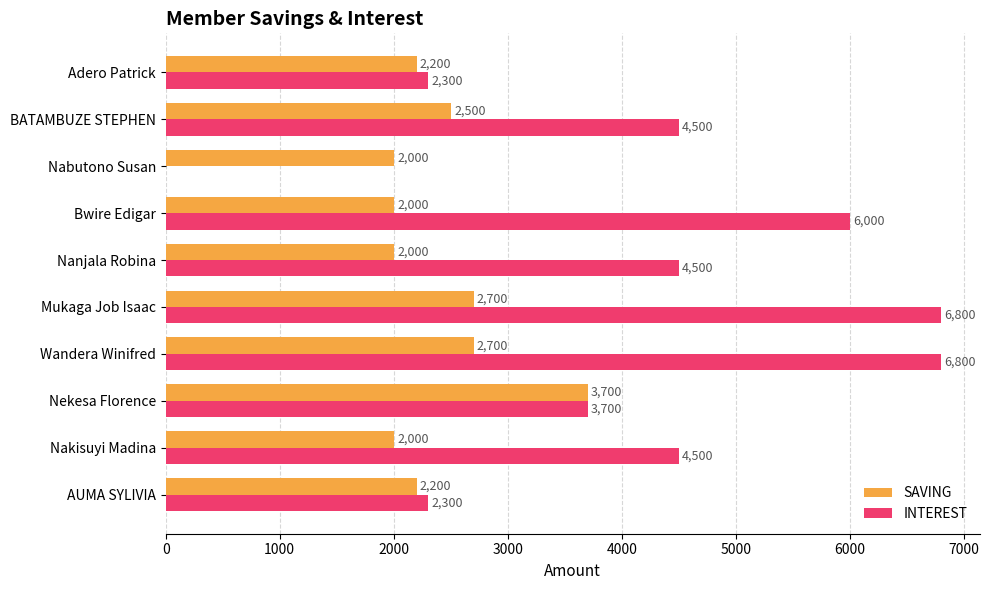

Is it true that INTEREST equals 4500 at Nakisuyi Madina?

True